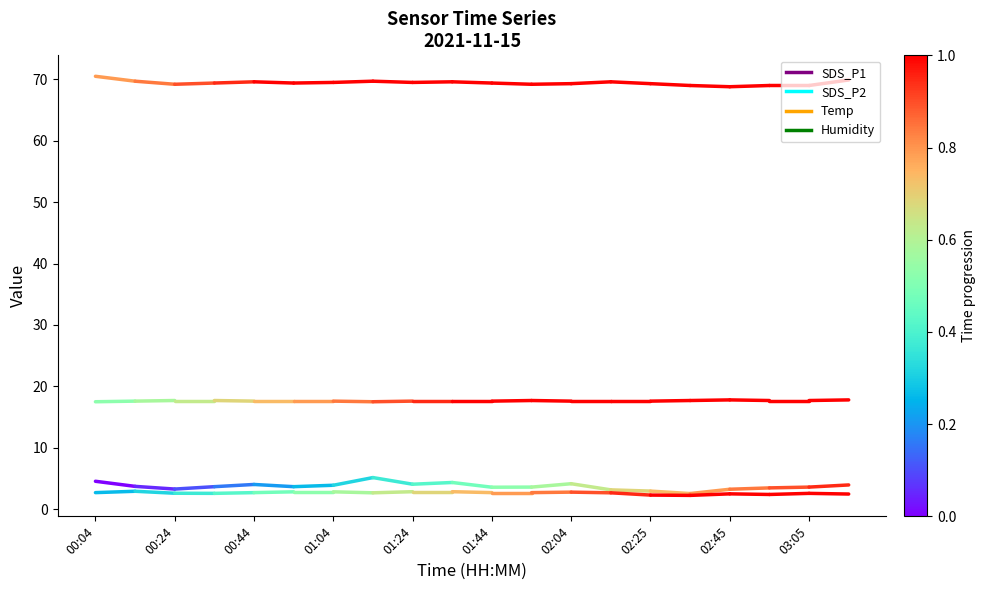

What are all the series names shown in the legend?

SDS_P1, SDS_P2, Temp, Humidity